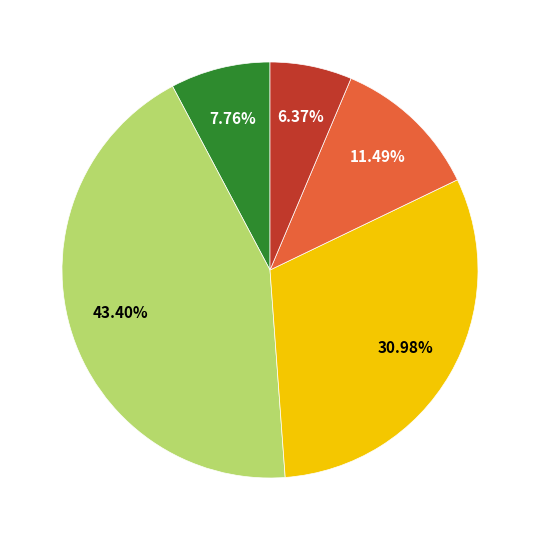

Is there a majority slice in this chart?

No